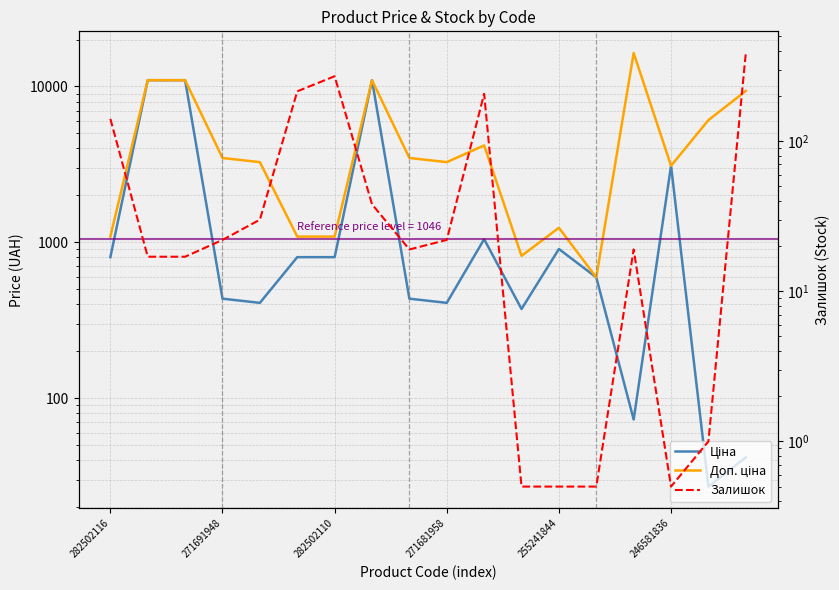

Where is Доп. ціна nearest to the value 8490?

17